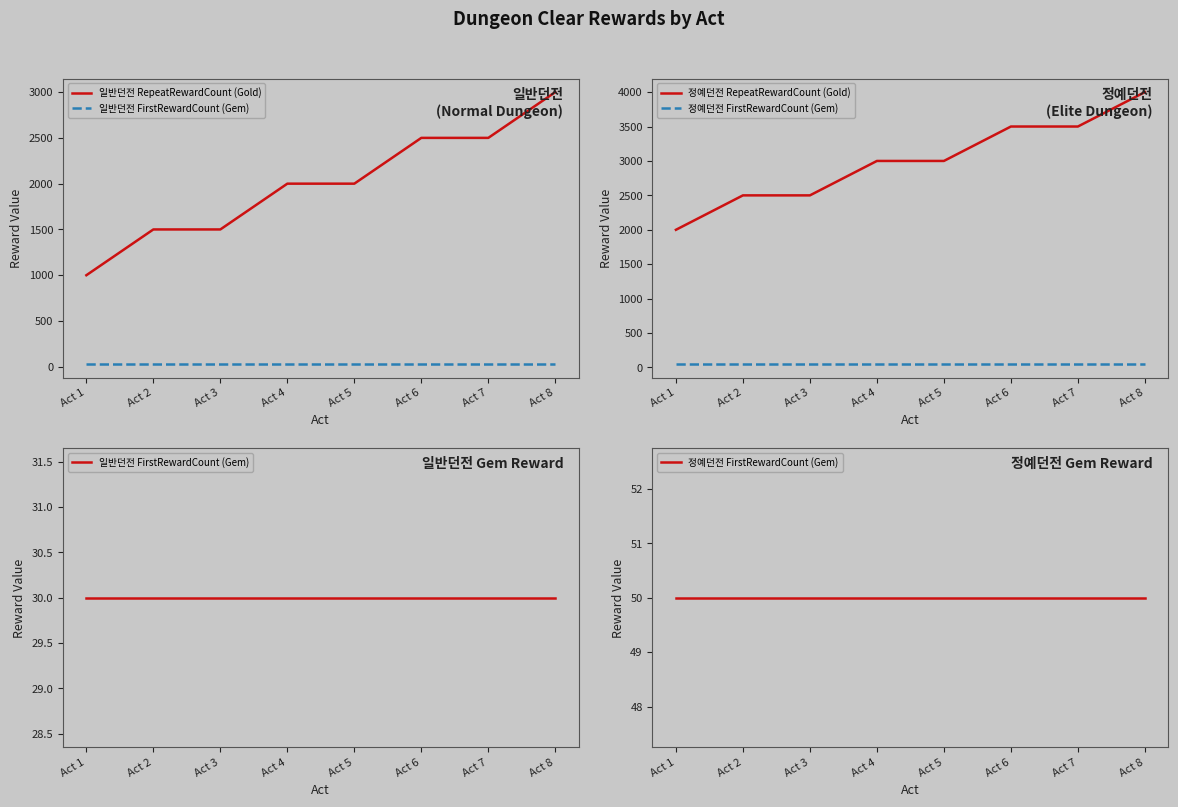

What is the average value of the 일반던전 RepeatRewardCount (Gold) series?

2000